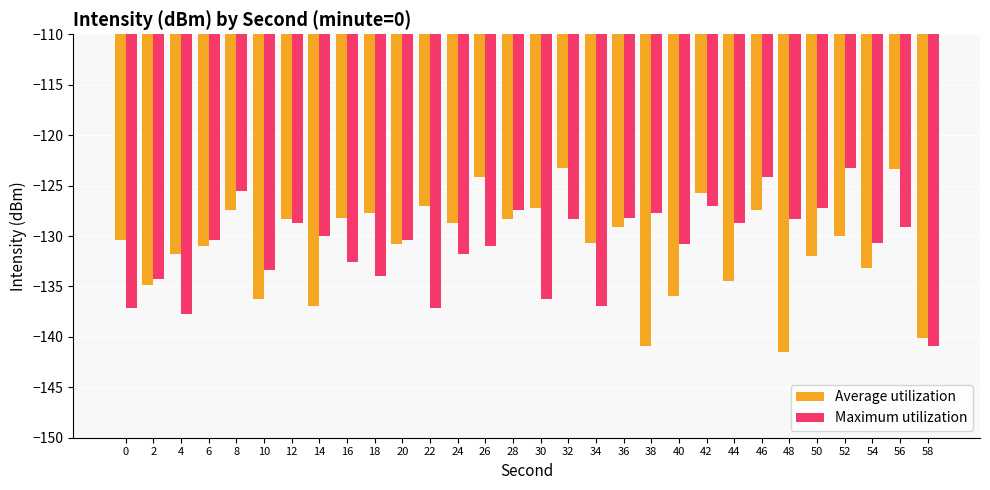

What is the spread (max minus min) of values at 48?

13.2